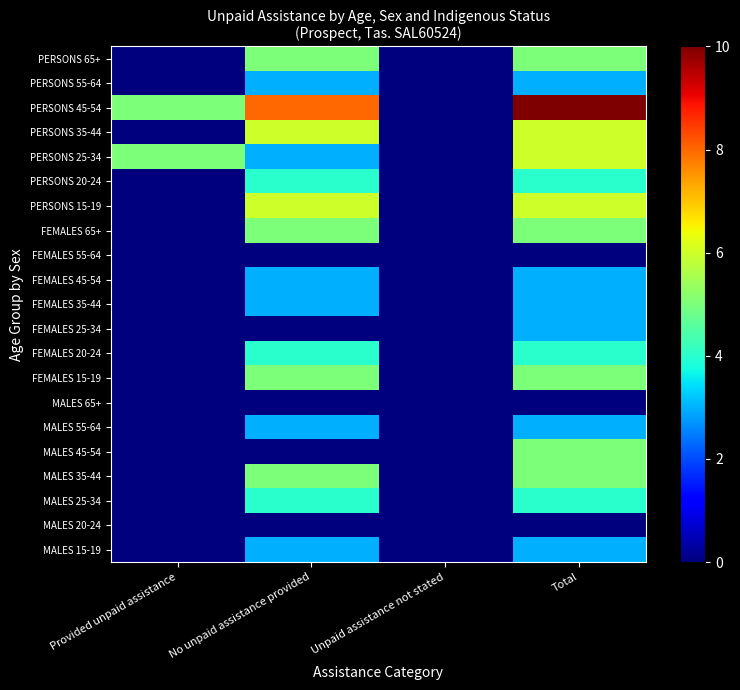

Which category has the lowest value across all series?

Provided unpaid assistance